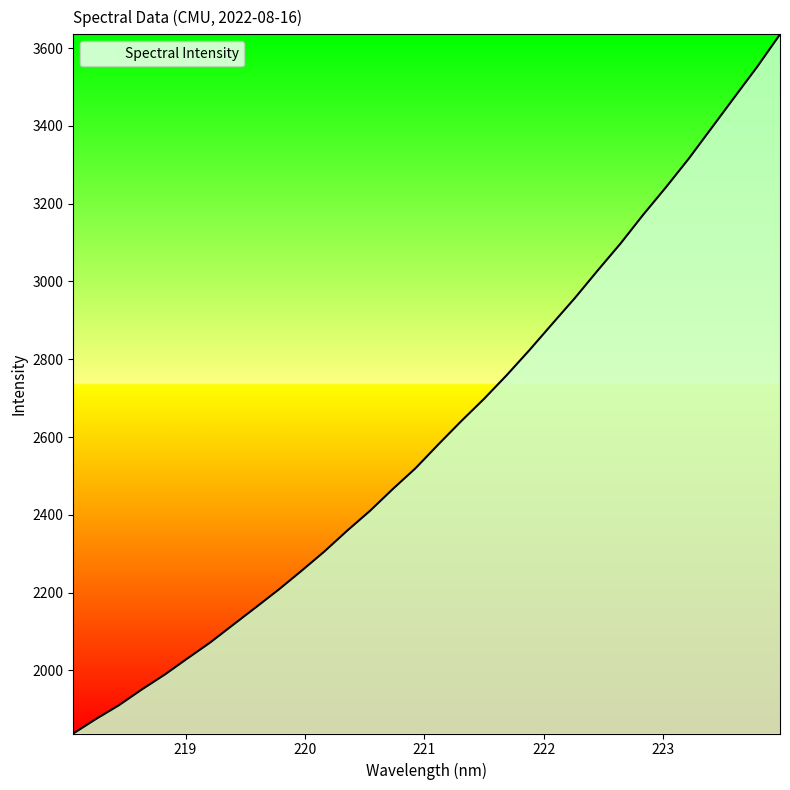

What is the greatest value displayed?

3635.4